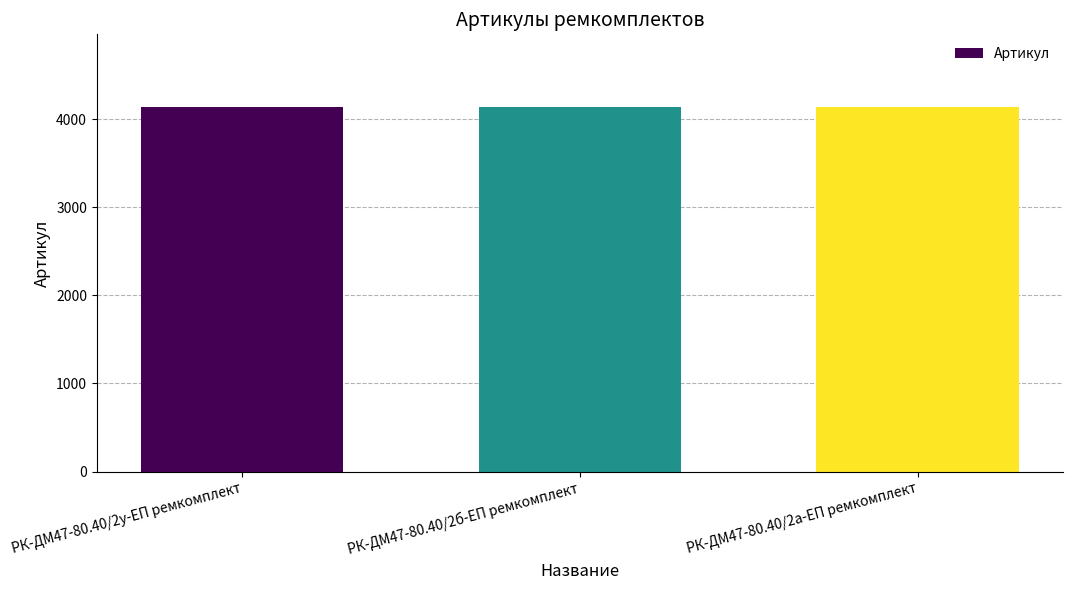

Is it true that the value at РК-ДМ47-80.40/2у-ЕП ремкомплект is 6502?

False